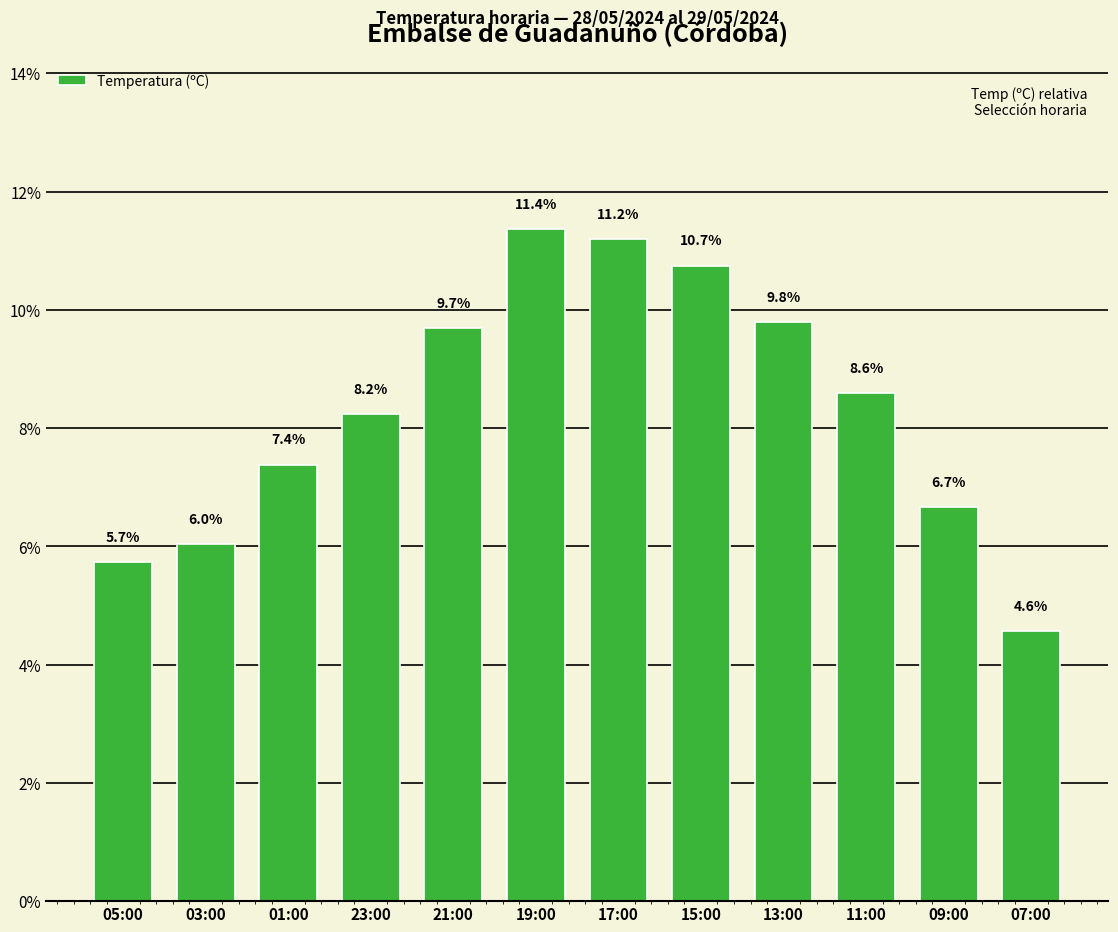

How many bars are there in total?

12